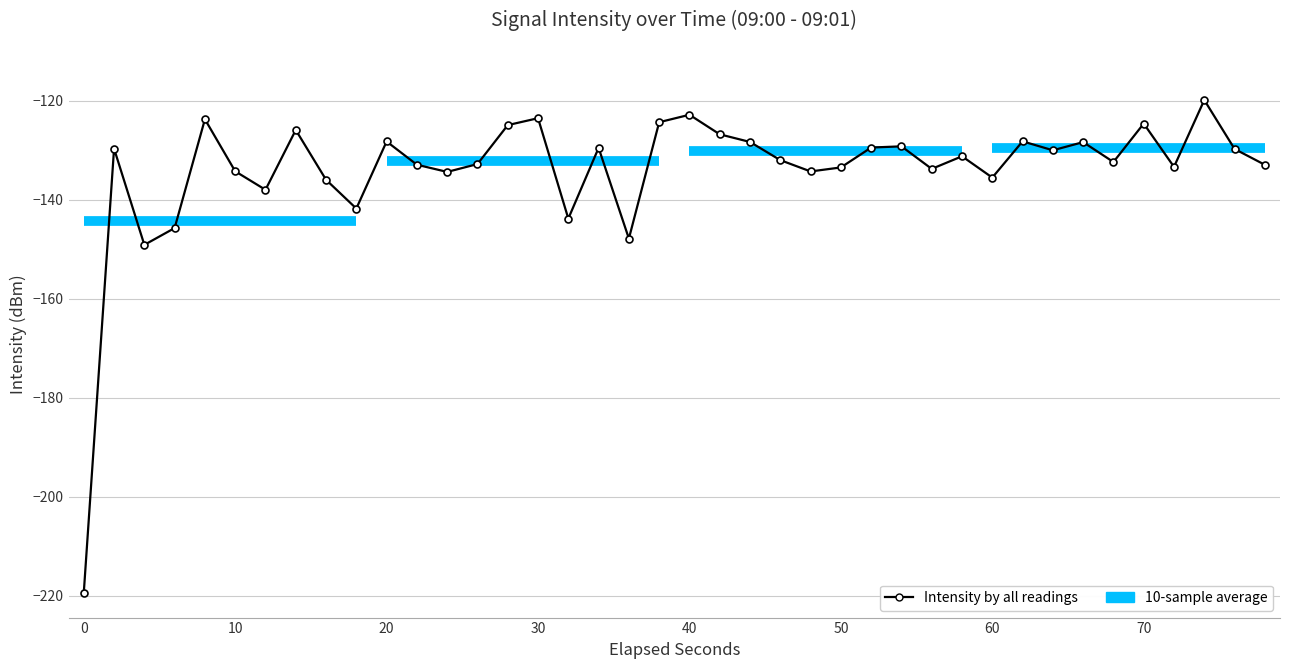

True or false: there are more than 1 points higher than both neighbors.

True